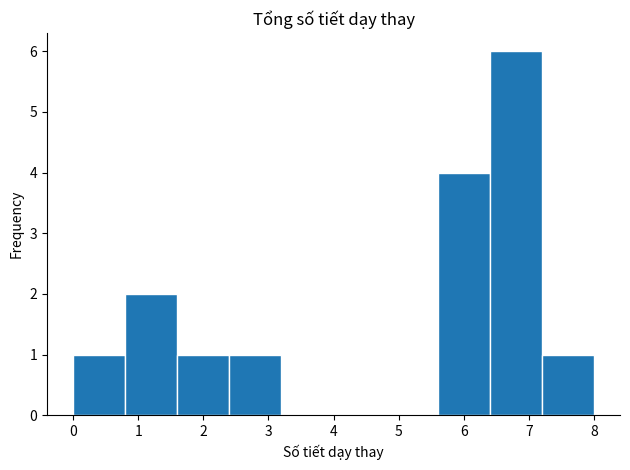

Reading left to right, transcribe this chart: for each bar, give the range it covers on the x-axis and its height. The values are not printed on the chart, so give them approximately, as read against the axis.

0.0 to 0.8: 1
0.8 to 1.6: 2
1.6 to 2.4: 1
2.4 to 3.2: 1
3.2 to 4.0: 0
4.0 to 4.8: 0
4.8 to 5.6: 0
5.6 to 6.4: 4
6.4 to 7.2: 6
7.2 to 8.0: 1